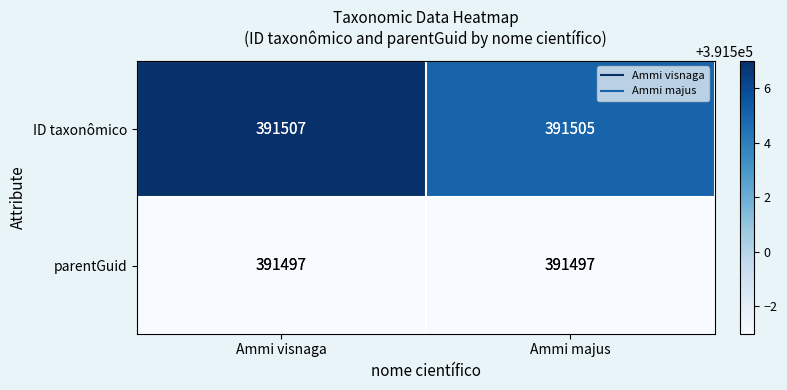

True or false: parentGuid has a value of 532623 at Ammi majus.

False